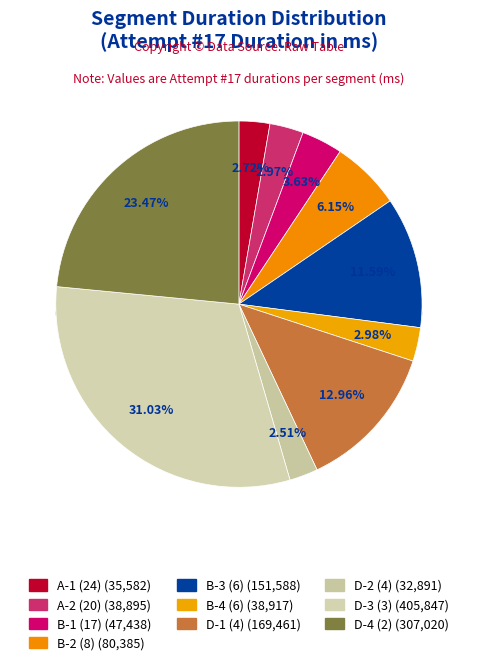

Between B-3 (6) and B-4 (6), which is larger?

B-3 (6)